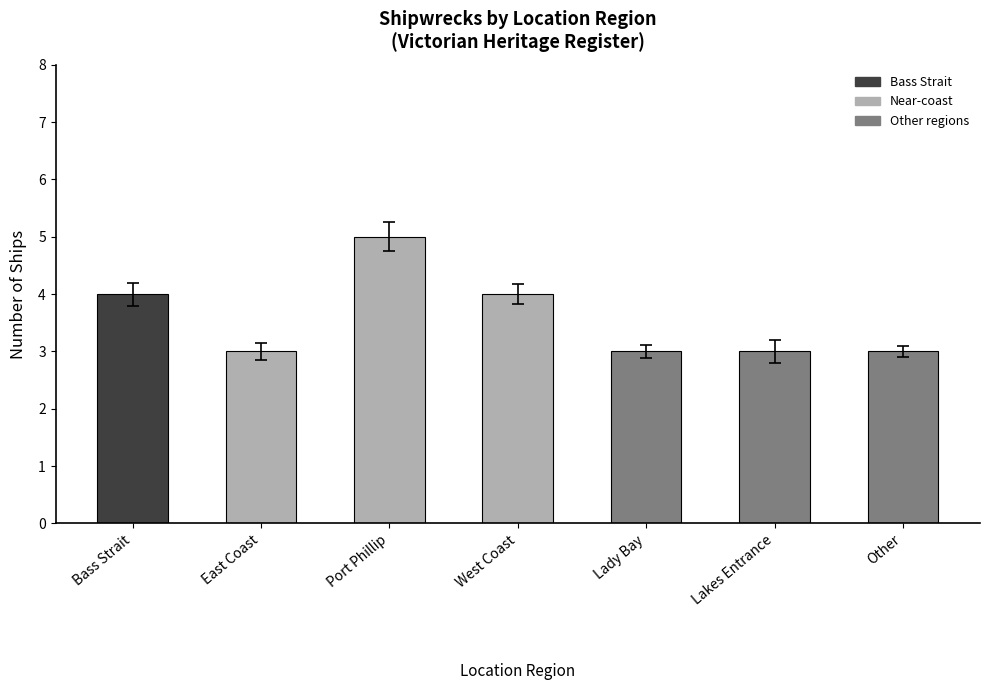

Reading left to right, transcribe all the data shown in this chart.

Bass Strait=4	East Coast=3	Port Phillip=5	West Coast=4	Lady Bay=3	Lakes Entrance=3	Other=3